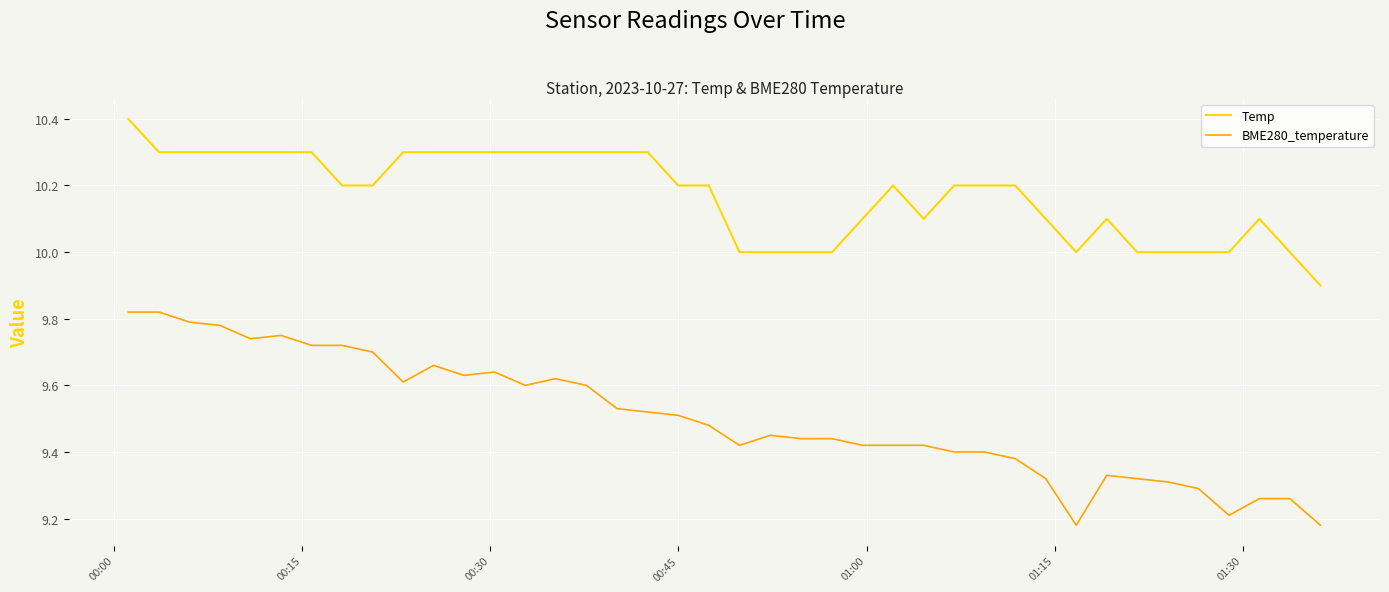

Which series has the largest total across all categories?

Temp